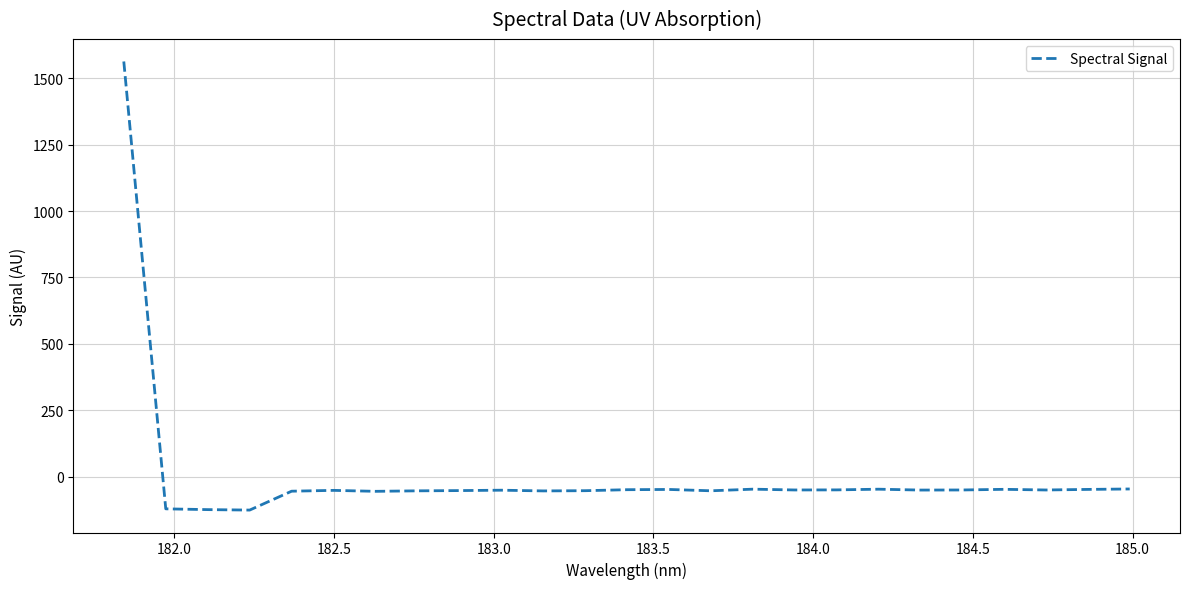

What is the difference between the maximum and minimum values?

1689.3